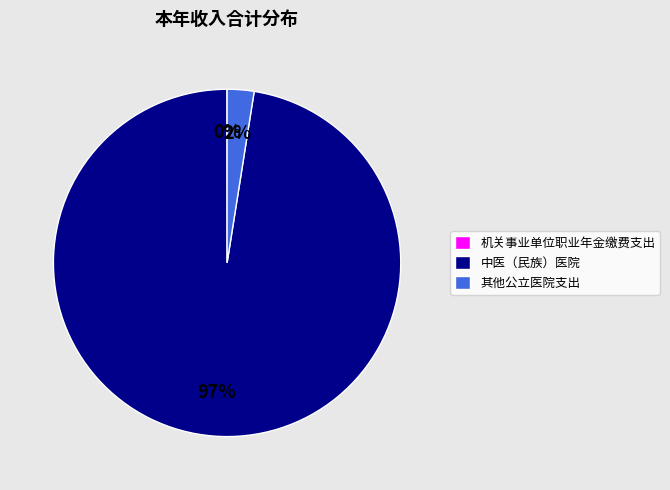

Is it true that 中医（民族）医院 is 97% of the pie?

True